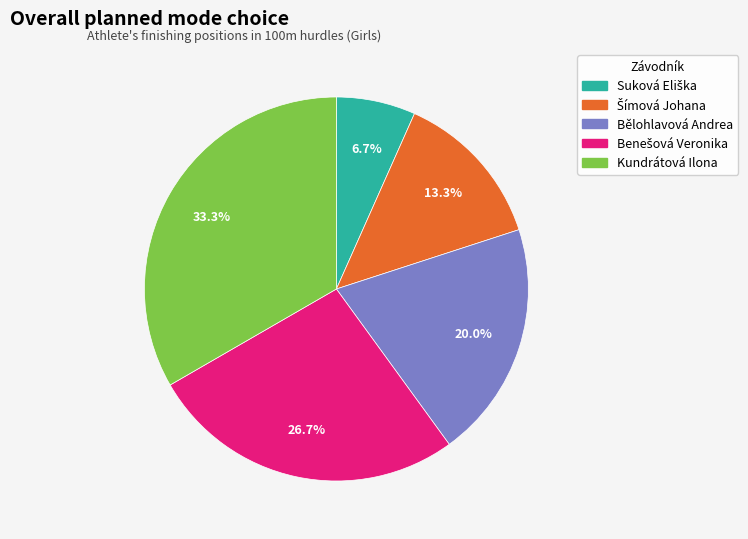

Which category has the biggest portion of the pie?

Kundrátová Ilona